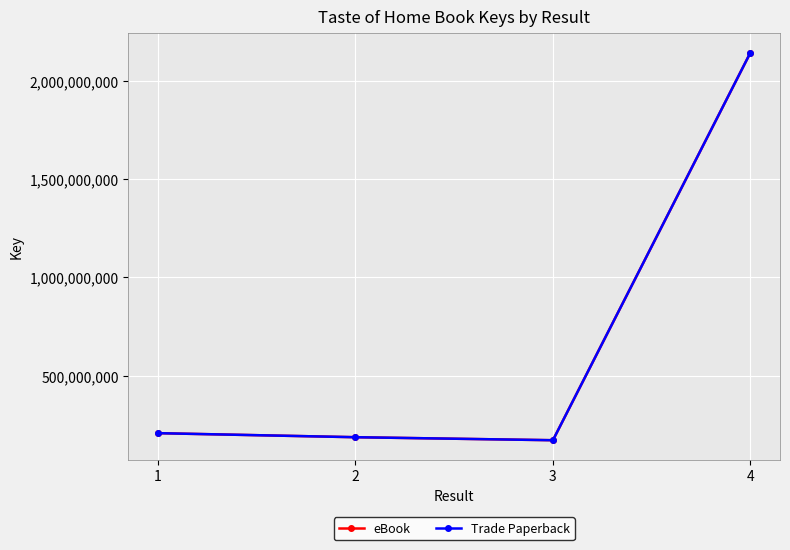

Does the chart have visible grid lines?

Yes